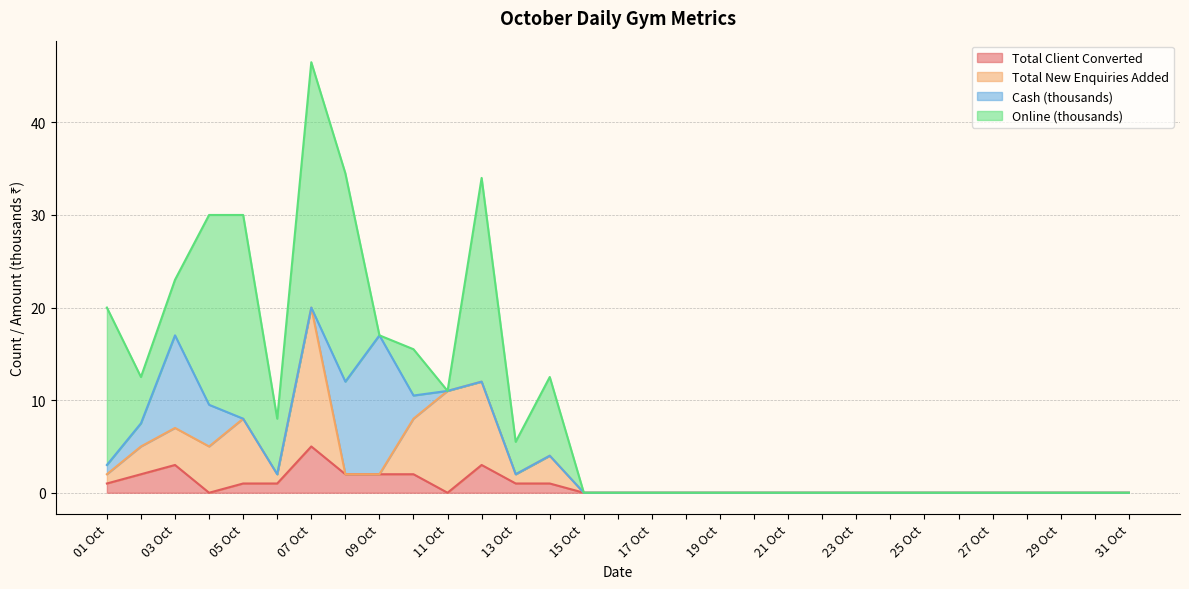

Which category has the lowest value across all series?

04 Oct